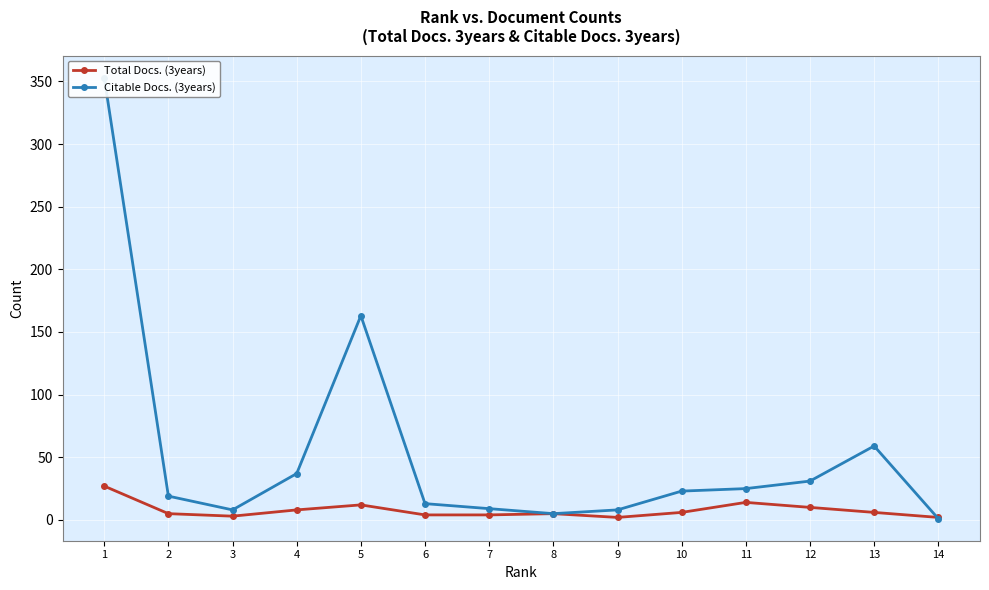

What is the value of the Total Docs. (3years) point at the 3rd from the left?

3